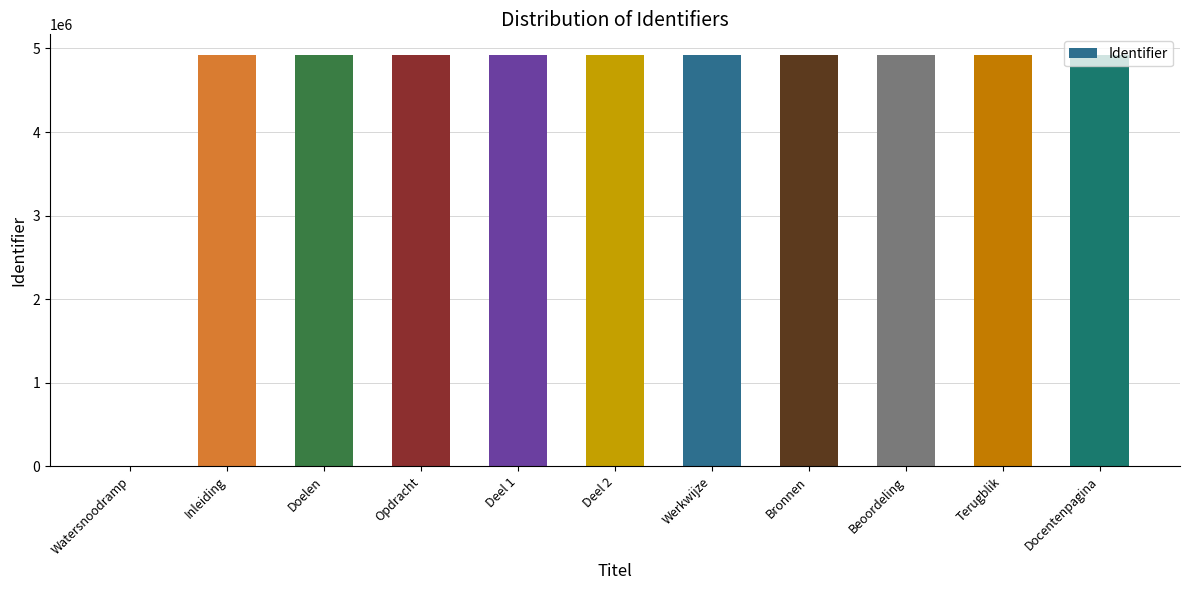

What is the maximum value shown in the chart?

4923113